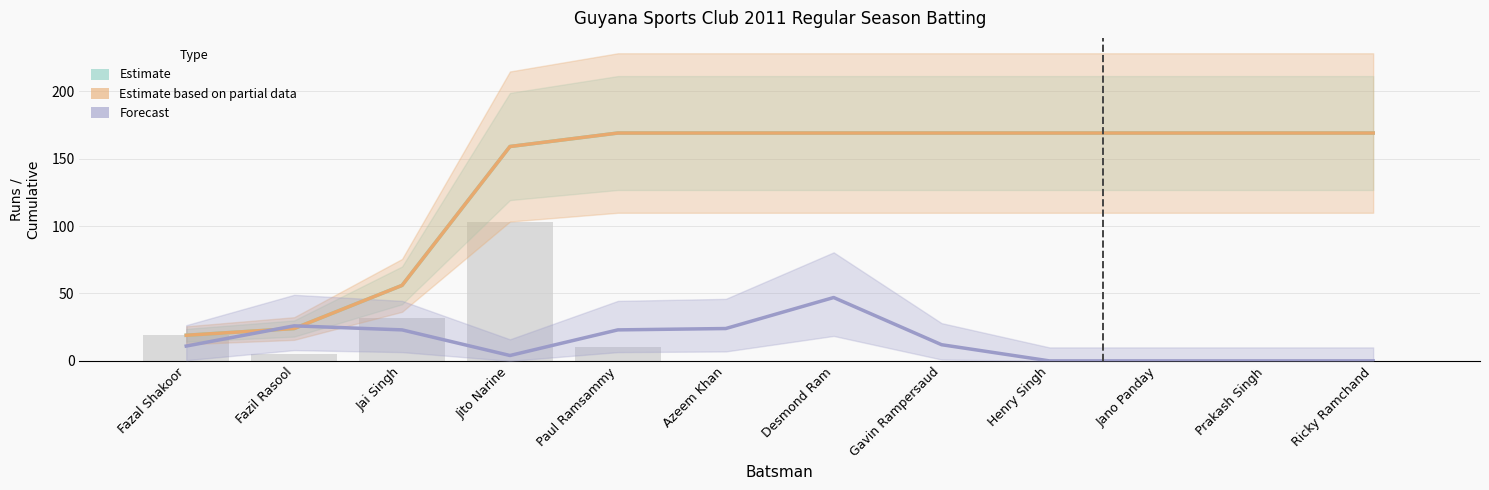

Is the value of Estimate at Desmond Ram greater than the value of Estimate based on partial data at Prakash Singh?

No